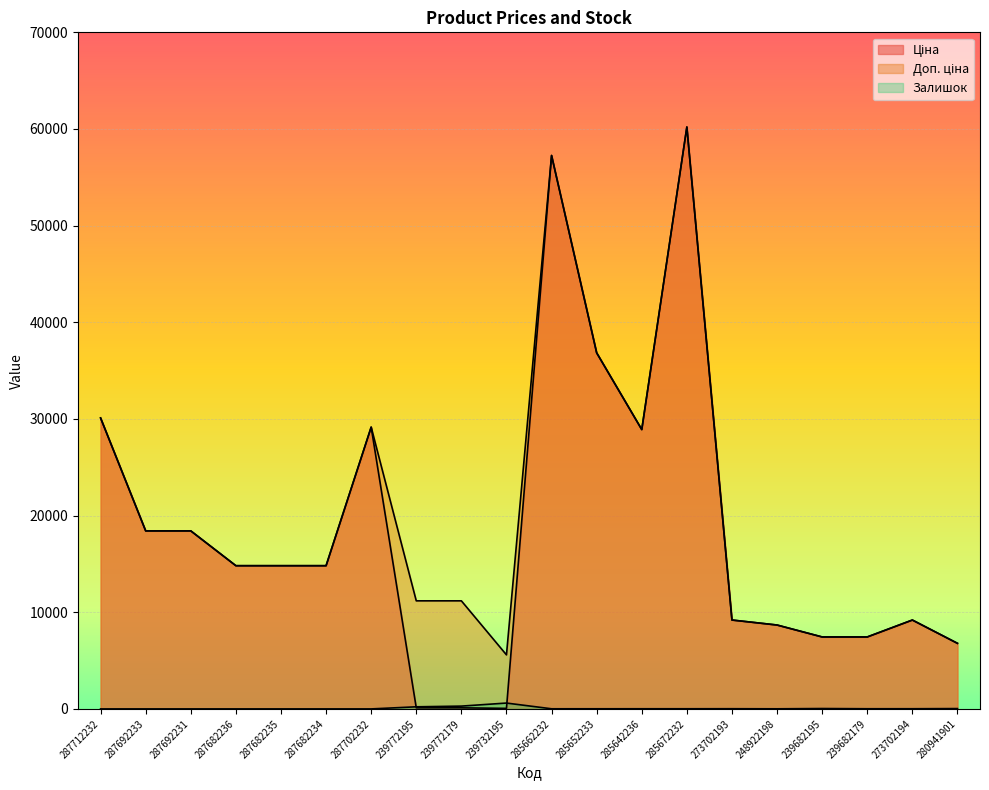

True or false: Ціна and Залишок intersect in this chart.

True